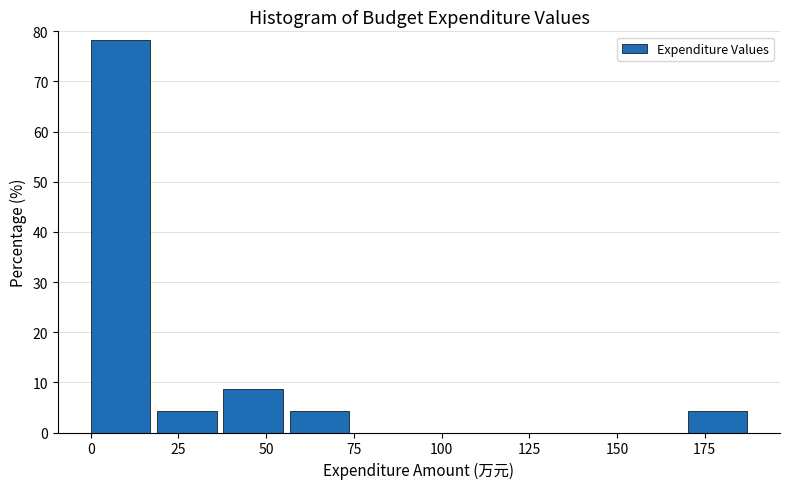

Read against the x-axis, roughly where is the centre of the tallest bar?

10